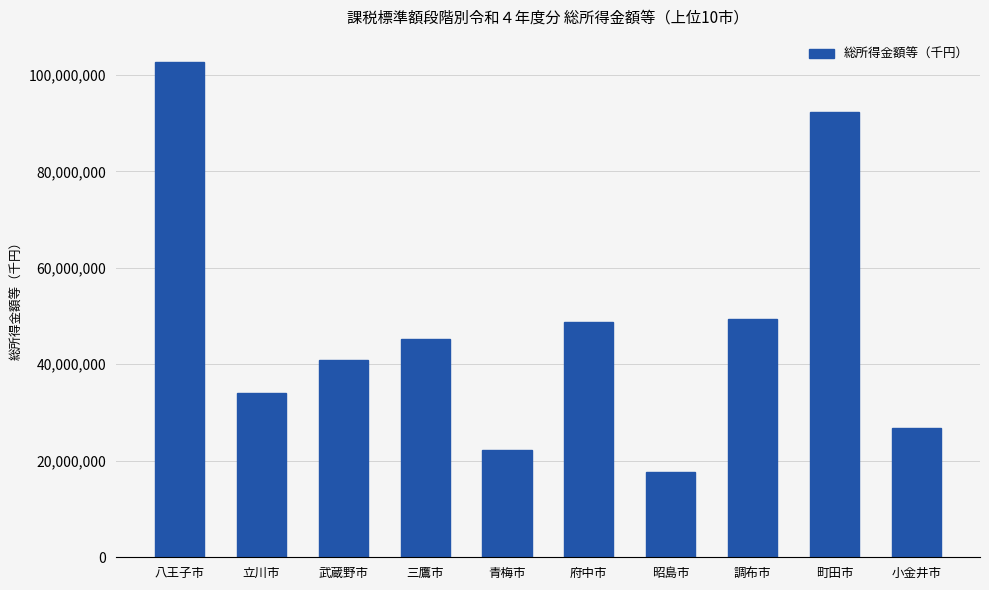

What is the label of the 6th bar from the left?

府中市